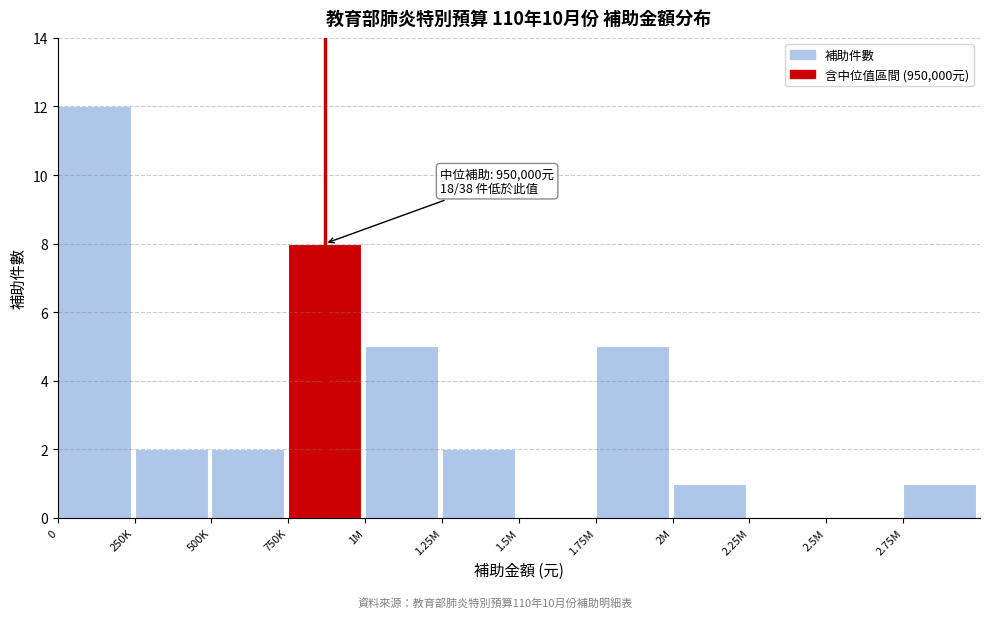

Reading right to left, extract all data points from this chart.

2.75M=1	2.5M=0	2.25M=0	2M=1	1.75M=5	1.5M=0	1.25M=2	1M=5	750K=8	500K=2	250K=2	0=12